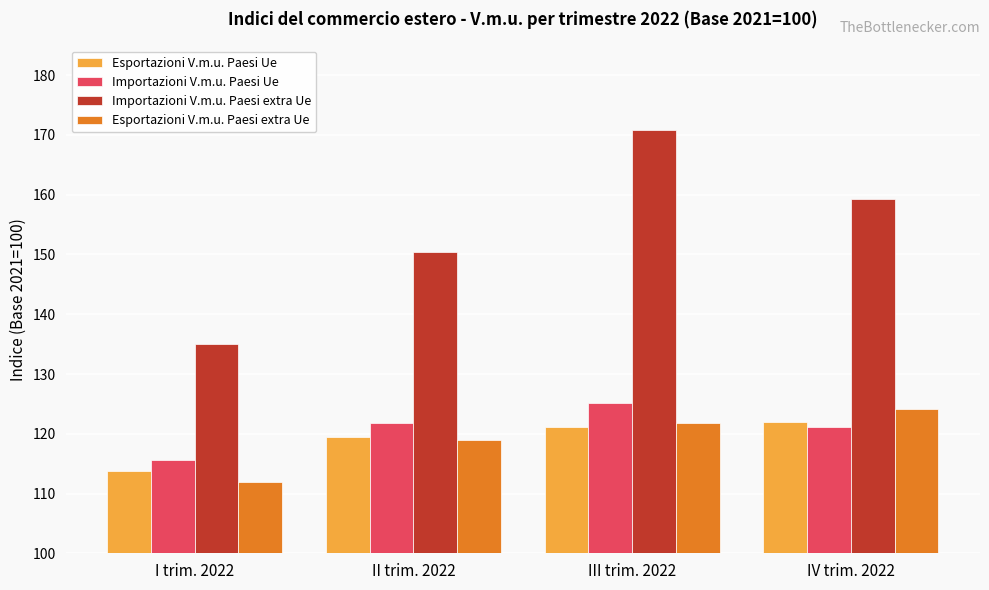

Is it true that Importazioni V.m.u. Paesi extra Ue equals 170.8 at III trim. 2022?

True